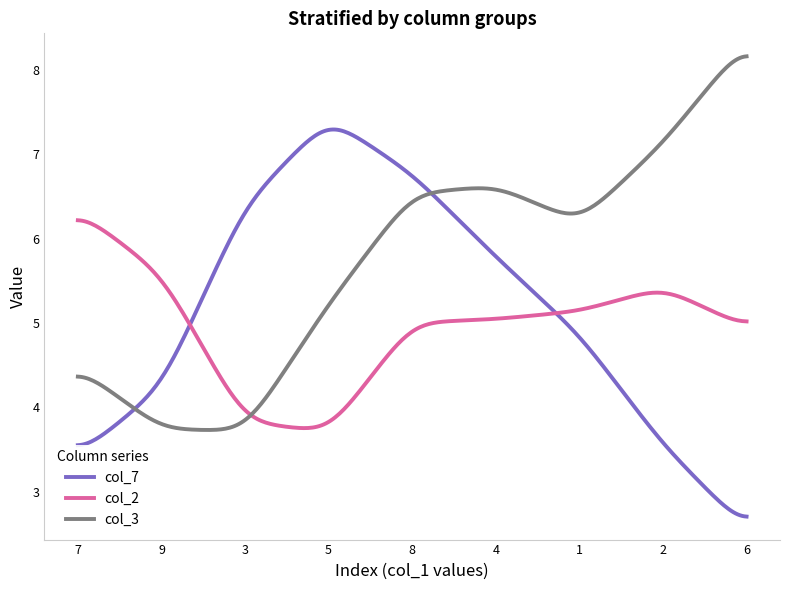

List the series in order of their overall mean, highest first.

col_3, col_7, col_2